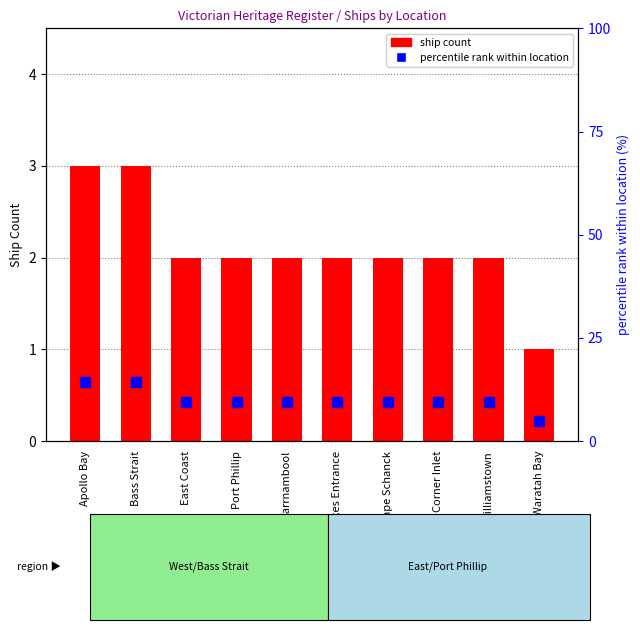

What is the label of the 5th bar from the right?

Lakes Entrance